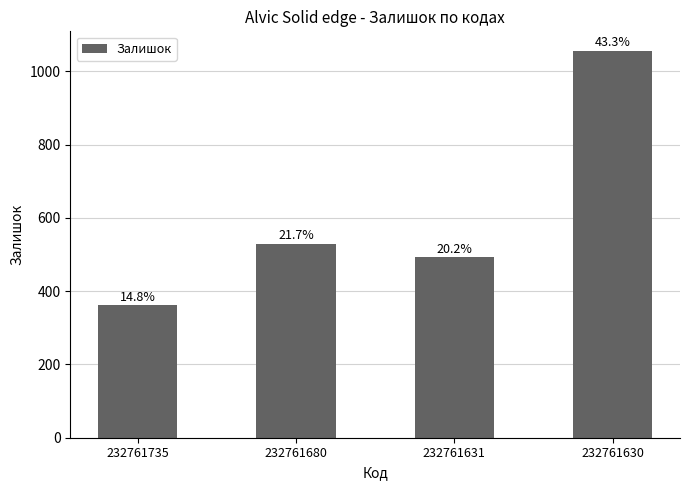

List the labels in order of value, smallest first.

232761735, 232761631, 232761680, 232761630